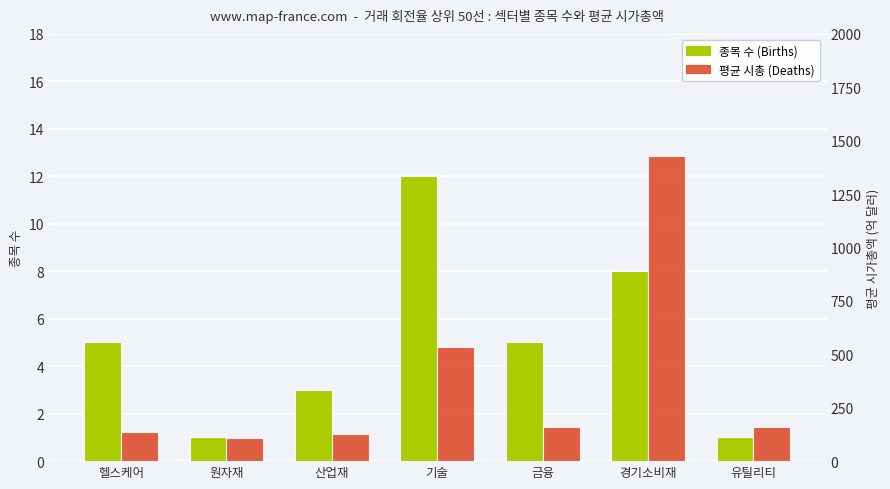

What is the sum of all 종목 수 (Births) values?

35.0